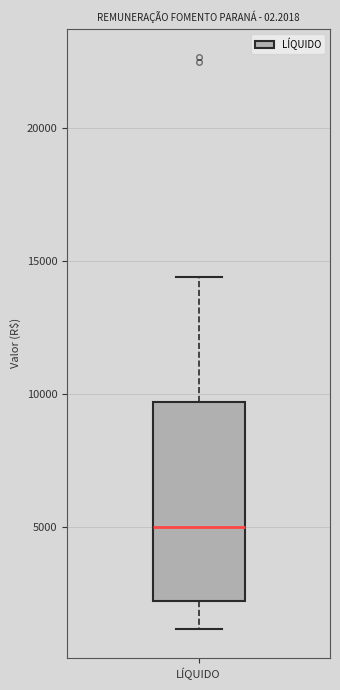

Transcribe this box plot: give where the median line is, the range the box spans, and where the two whiskers end, as read against the y-axis. The values are not printed on the chart, so give them approximately, as read against the axis.

median 5000, box 2000 to 9500, whiskers 1000 to 14500